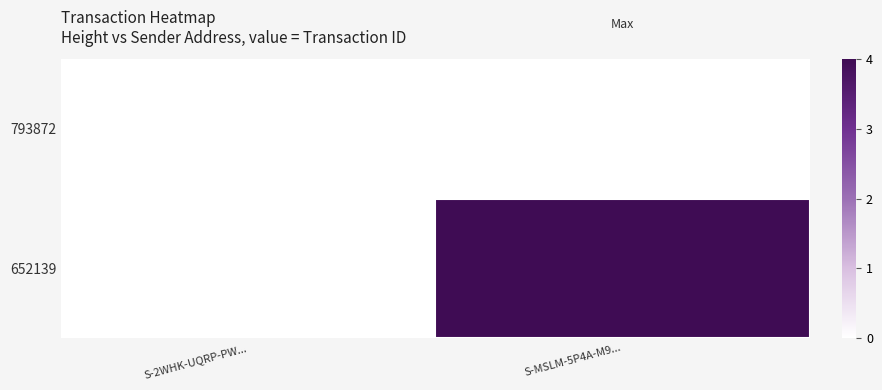

List the series in order of their peak value, highest first.

652139, 793872